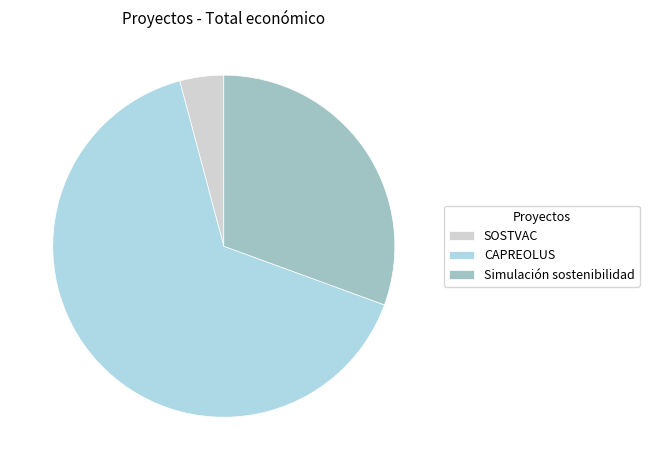

Rank the categories by value from lowest to highest.

SOSTVAC, Simulación sostenibilidad, CAPREOLUS